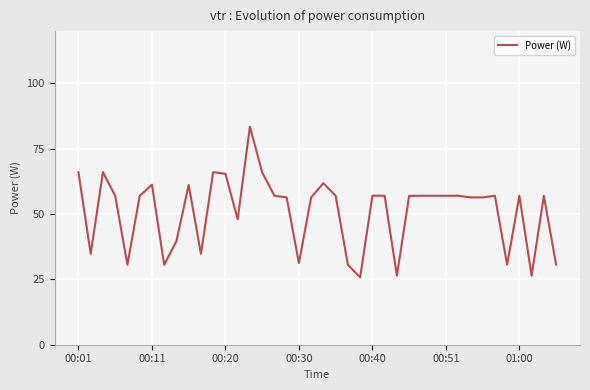

What is the minimum value shown in the chart?

25.8